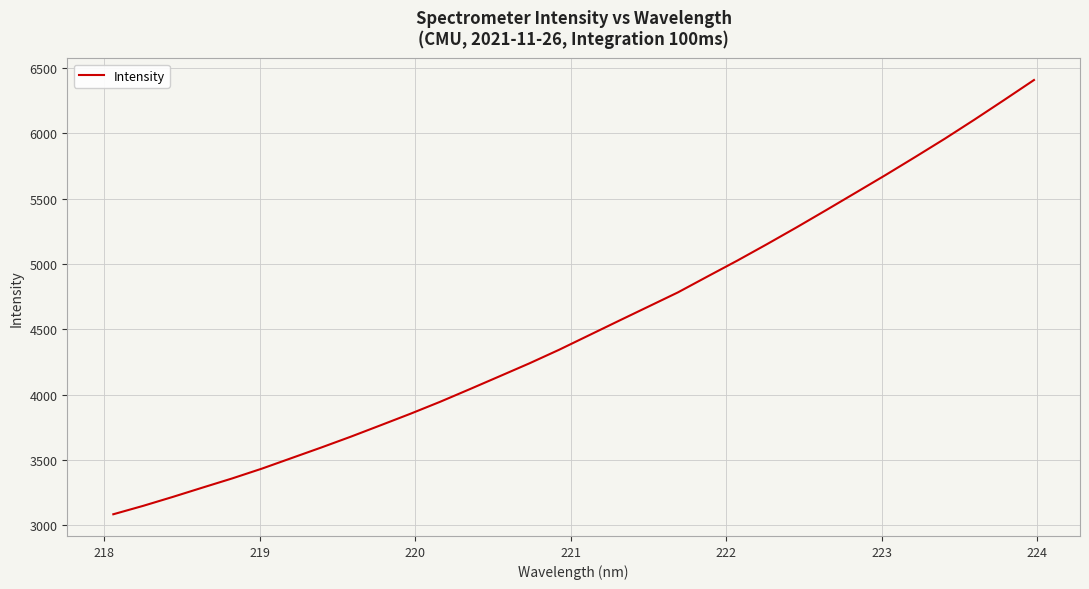

What is the difference between the maximum and minimum values?

3322.4